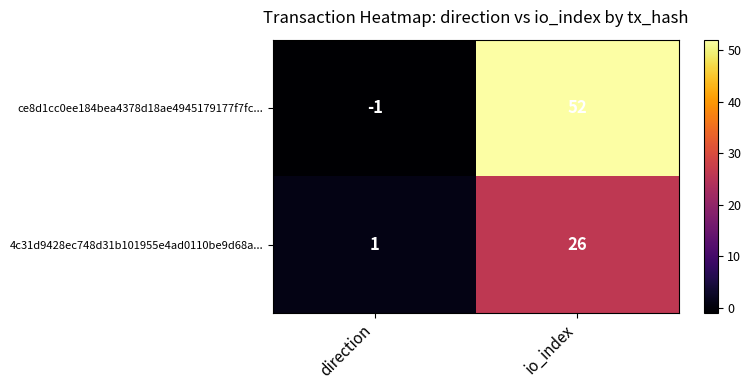

At which label does 4c31d9428ec748d31b101955e4ad0110be9d68a... reach its peak?

io_index